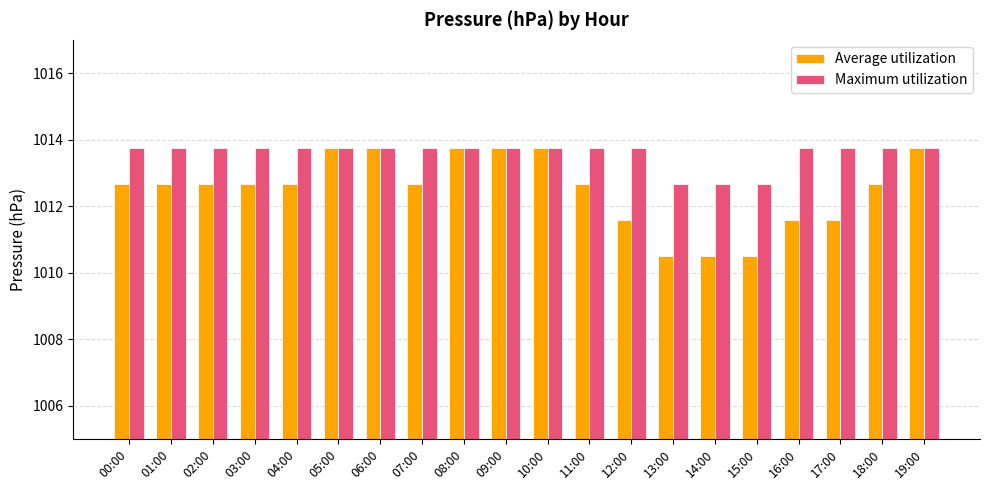

Rank the series by their average value, from highest to lowest.

Maximum utilization, Average utilization